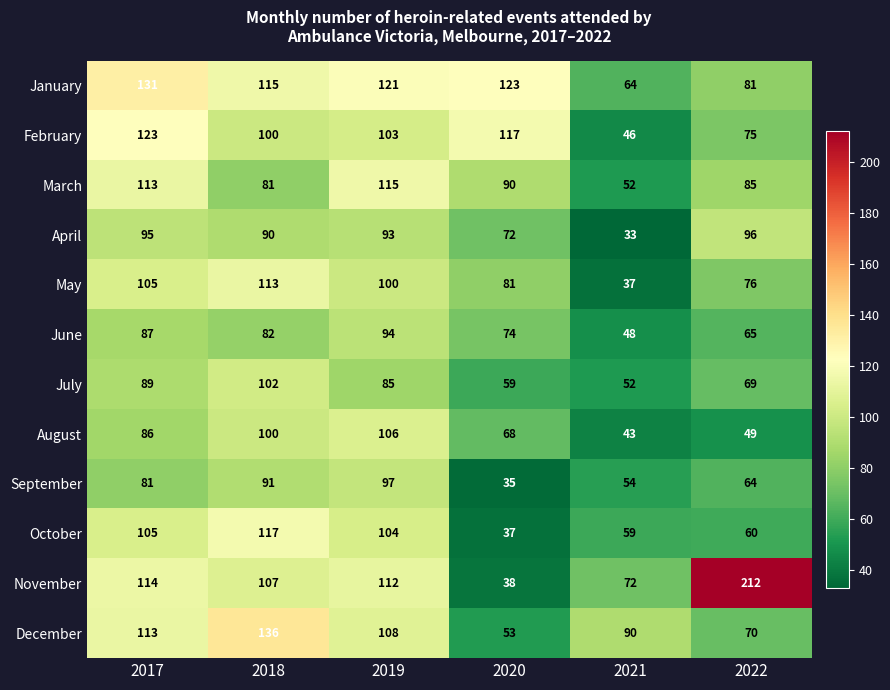

What is the spread (max minus min) of values at 2017?

50